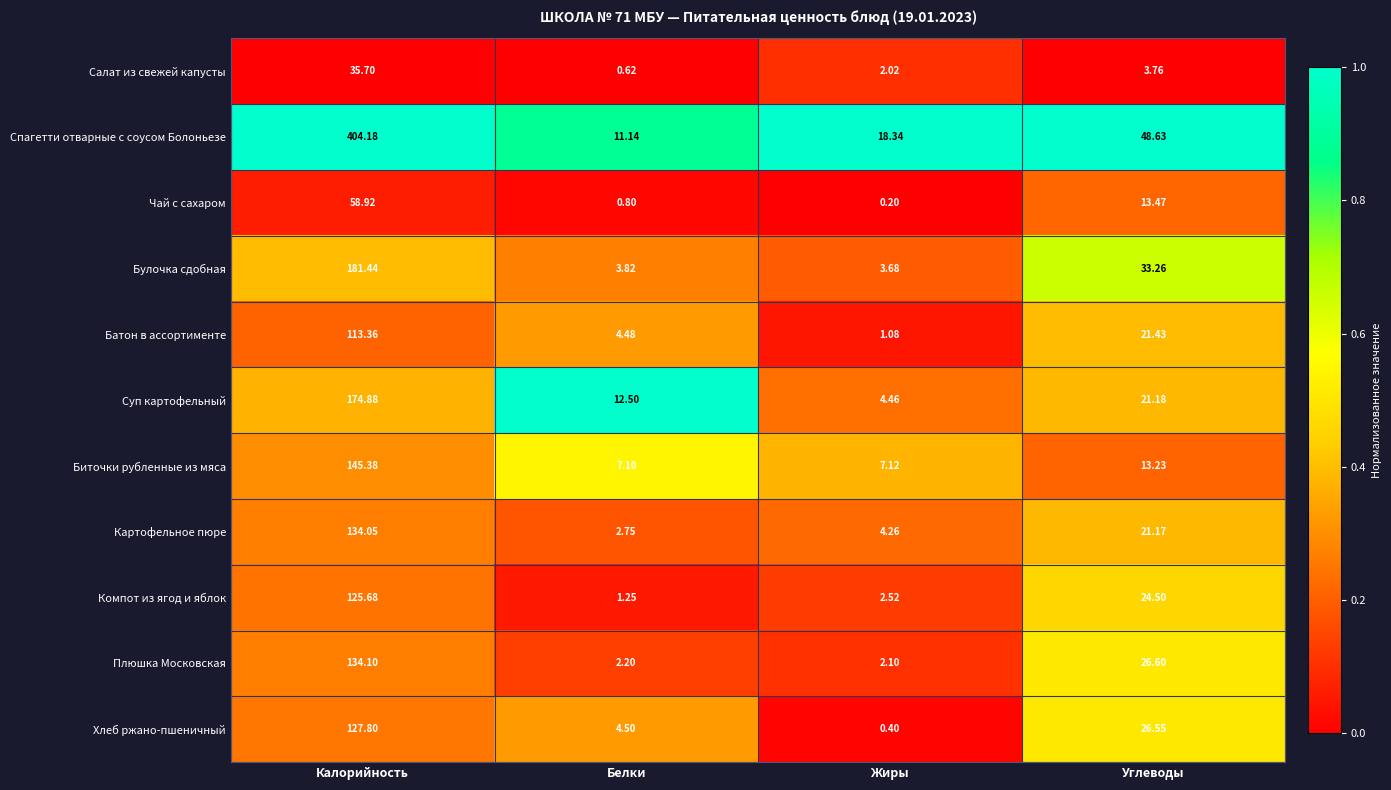

Which series has the largest total across all categories?

Спагетти отварные с соусом Болоньезе